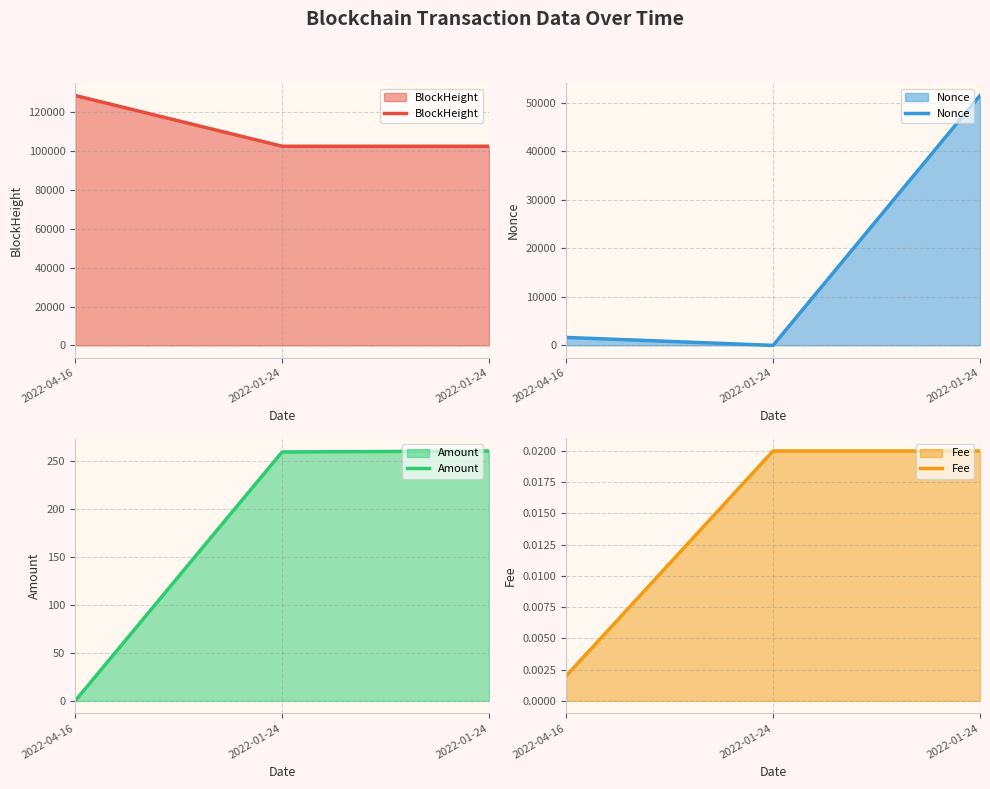

How many distinct data groups are displayed?

4